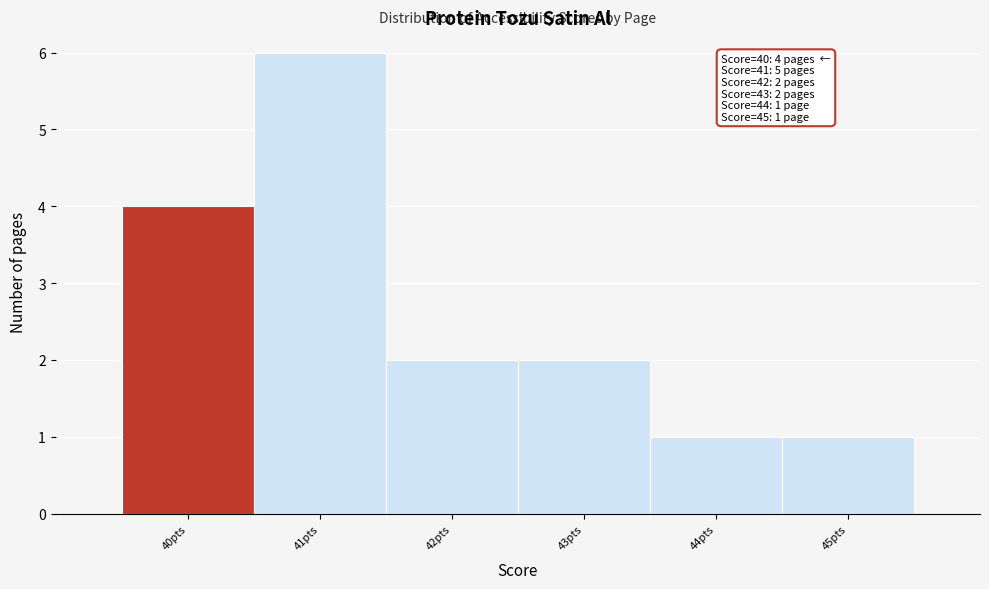

Over which range of the x-axis is the bar tallest?

40.5 to 41.5